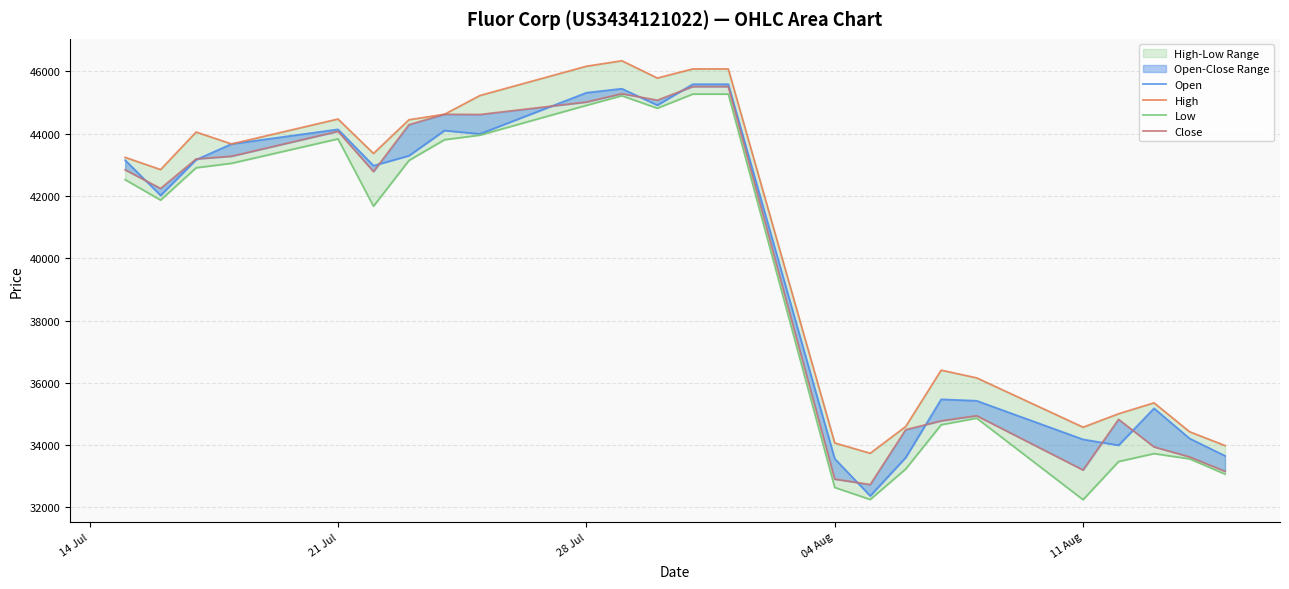

How many values in the High series exceed 43364?

11